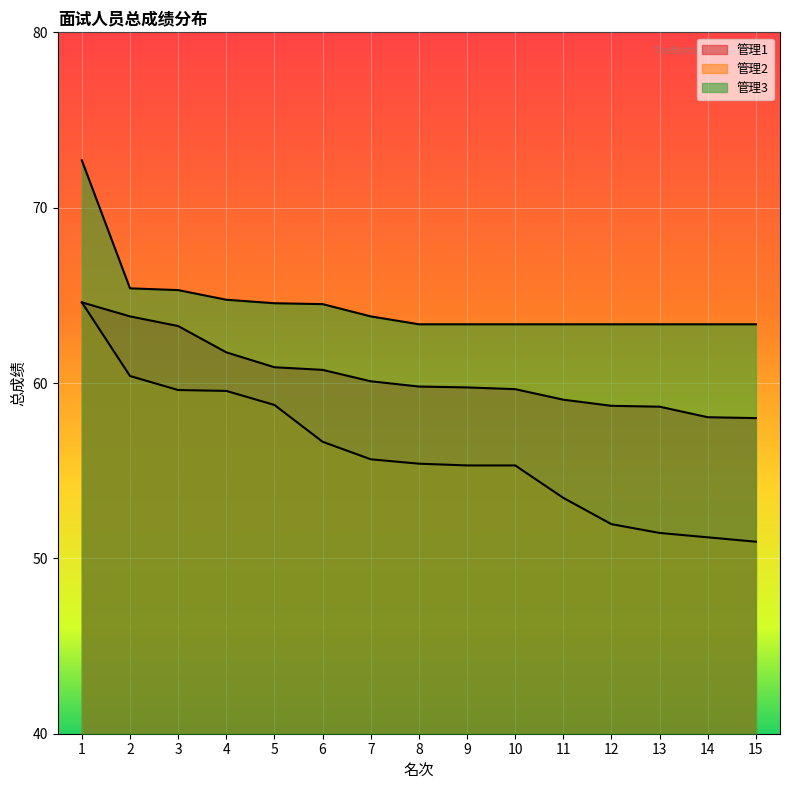

At which label is 管理1 closest to 61?

5